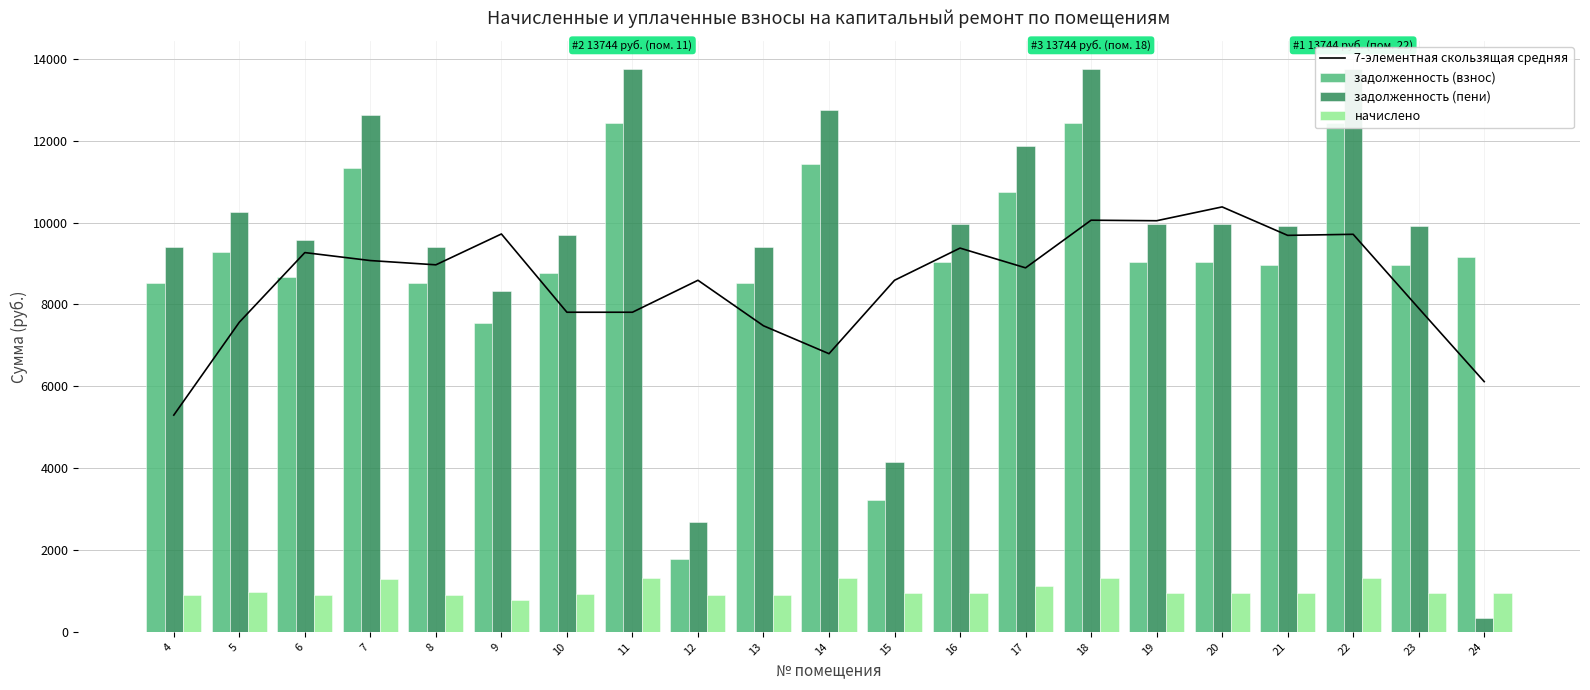

What is the value of the задолженность (взнос) bar at the 6th from the left?

7536.2